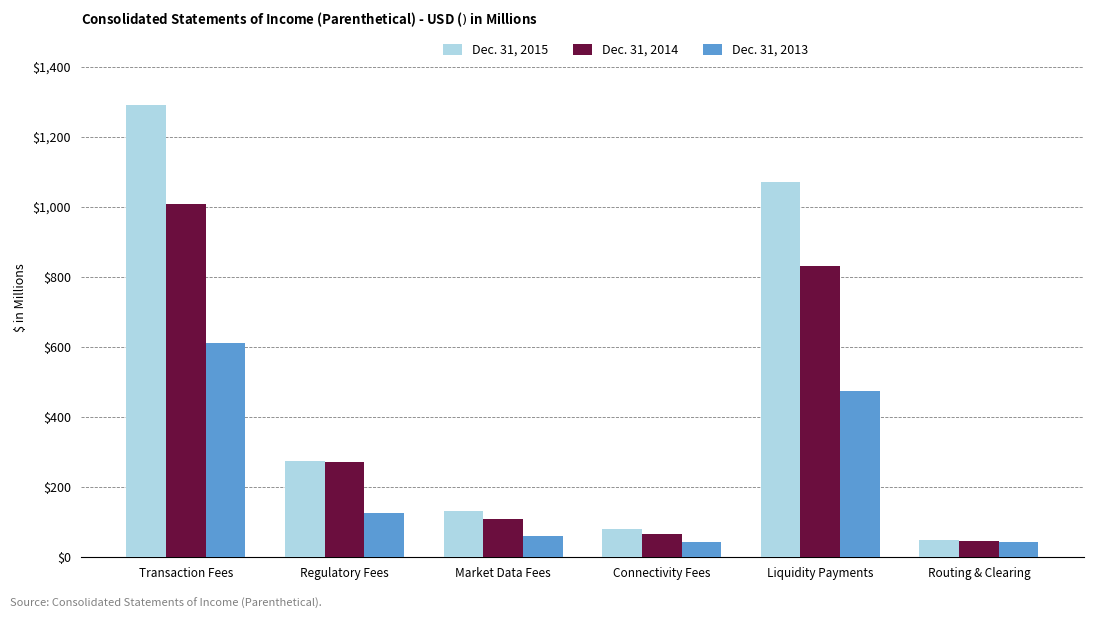

What is the label of the 3rd bar from the left?

Market Data Fees